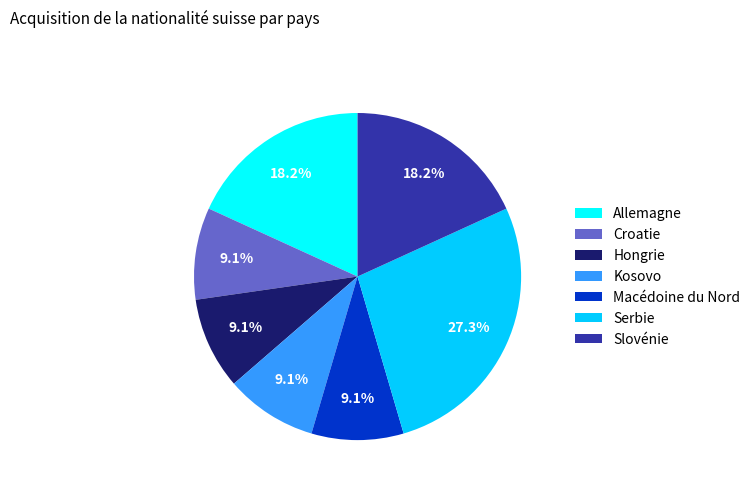

To the nearest percent, what is the average slice percentage?

14%